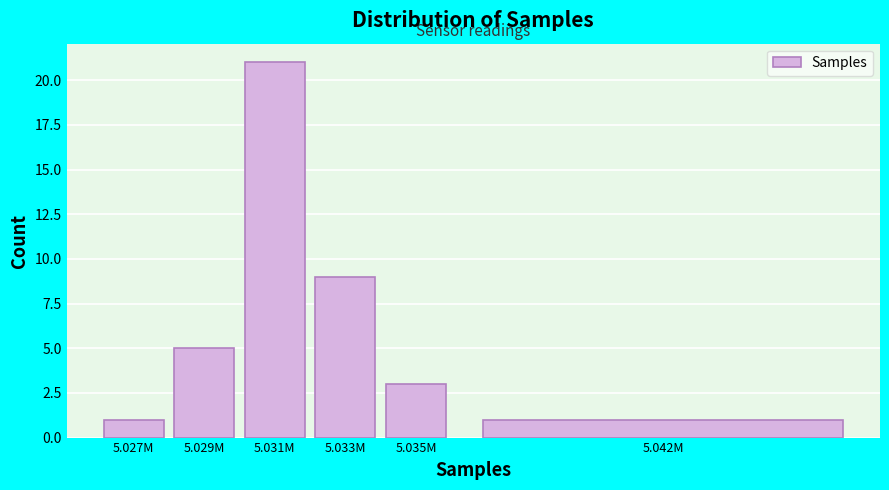

Reading left to right, list all the values displayed in this chart.

1	5	21	9	3	1